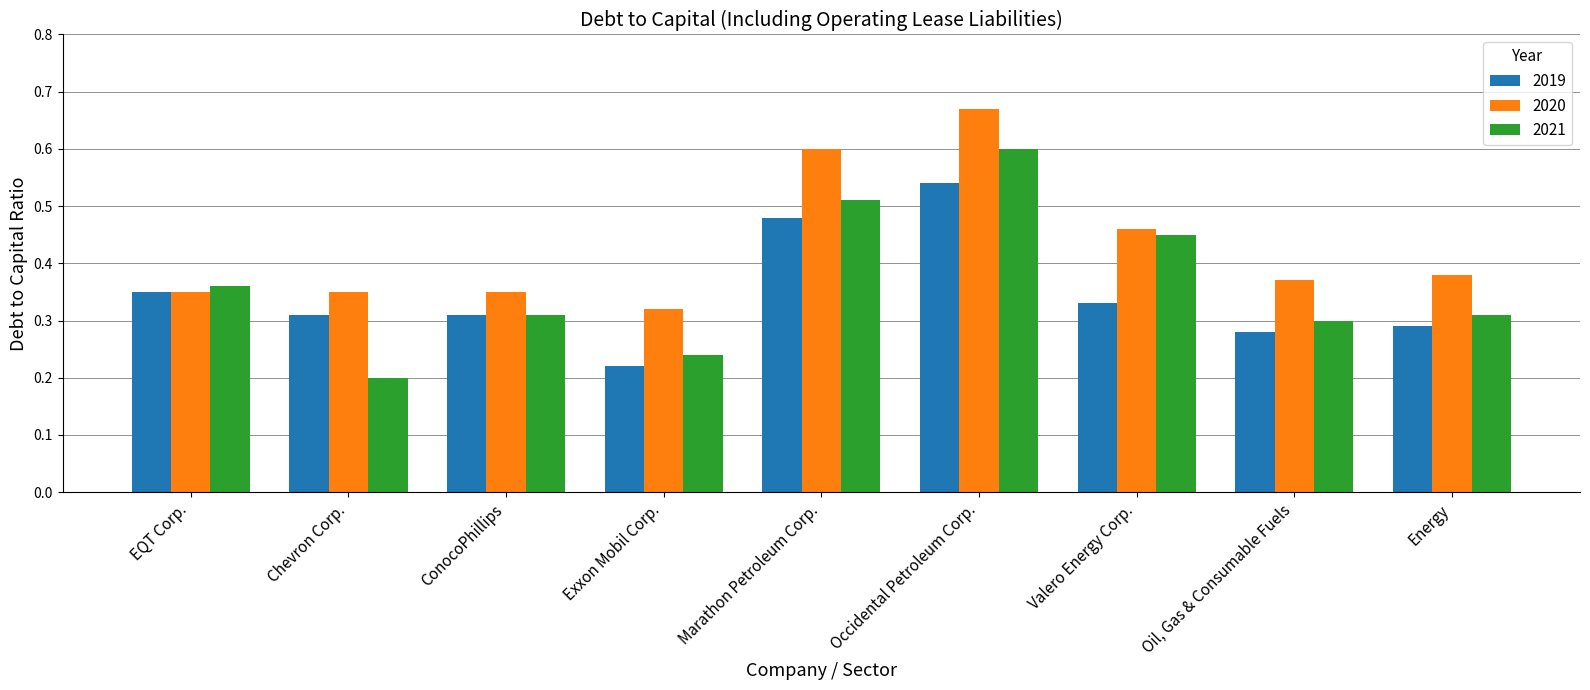

Between Valero Energy Corp. and Energy, which series saw the biggest shift?

2021